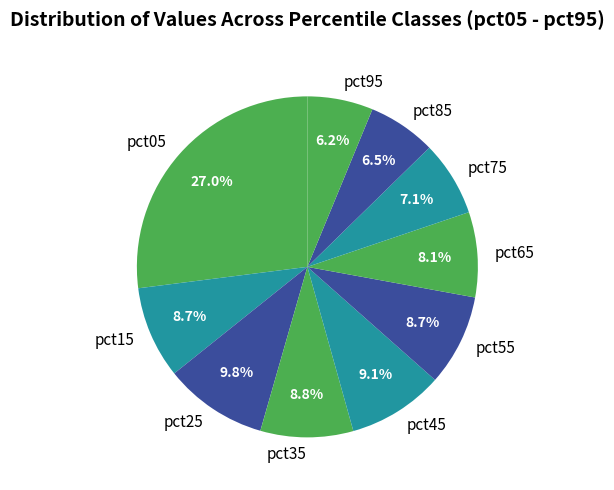

Does pct05 account for over 50% of the chart?

No